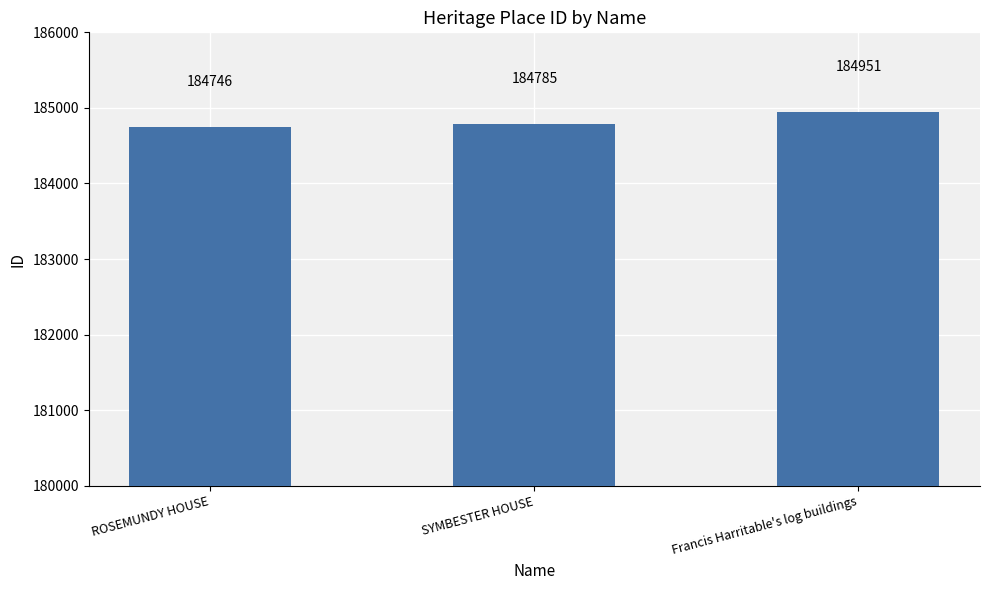

How many data points are less than 184785?

1